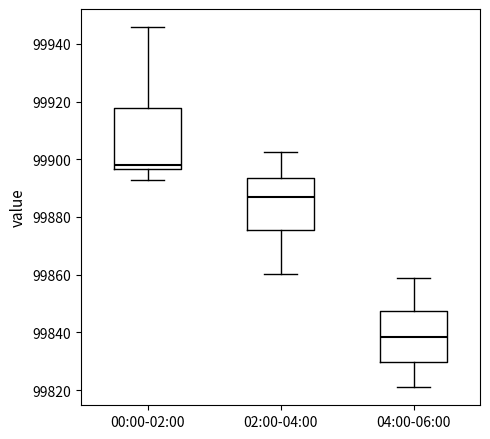

Which box has the highest median line?

00:00-02:00